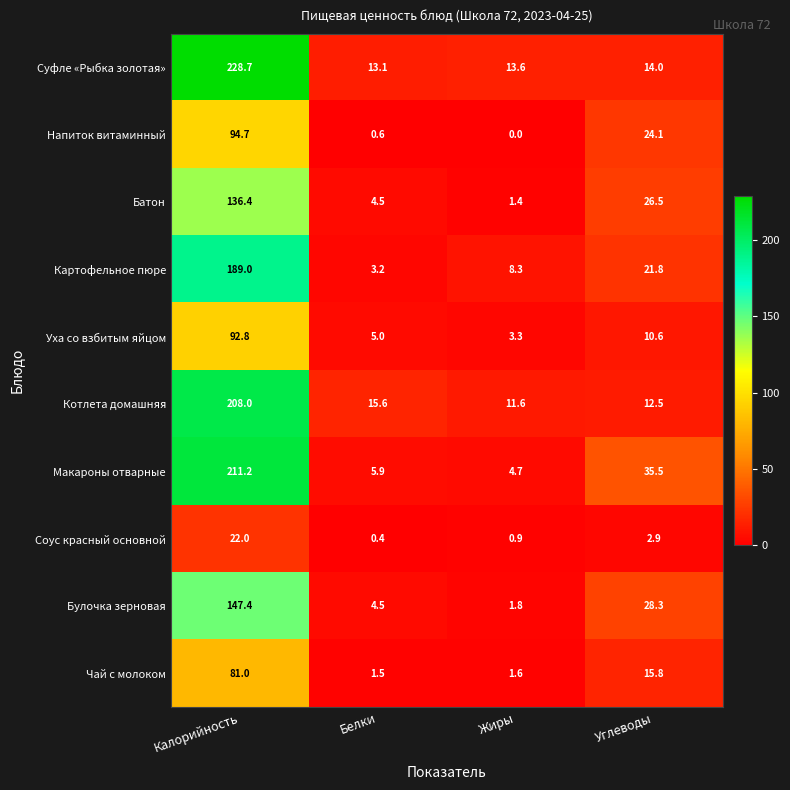

What is the greatest value displayed?

228.7